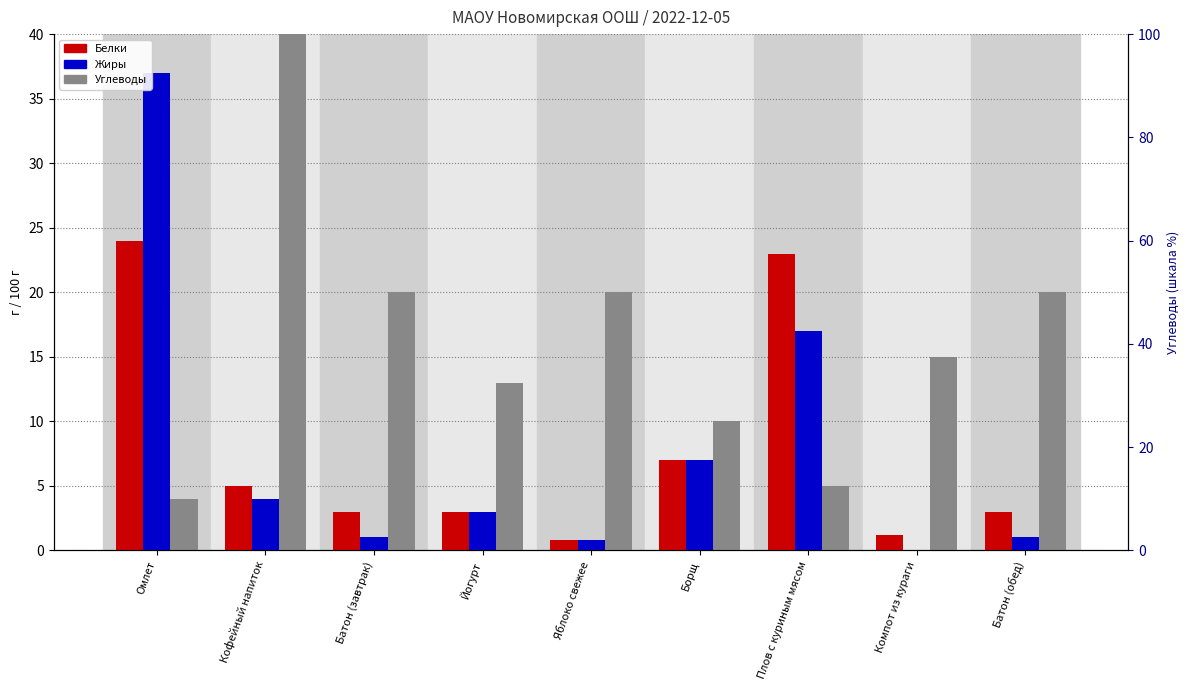

At how many categories does at least one series exceed 42?

1